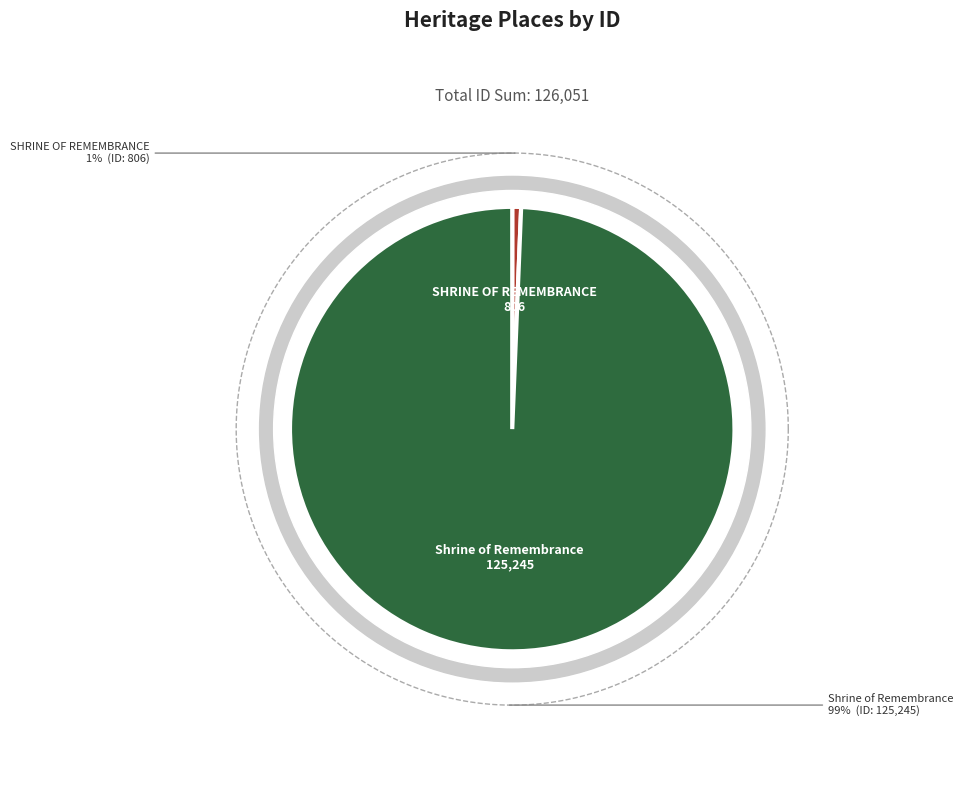

The Shrine of Remembrance slice represents 99% of the pie. True or false?

True